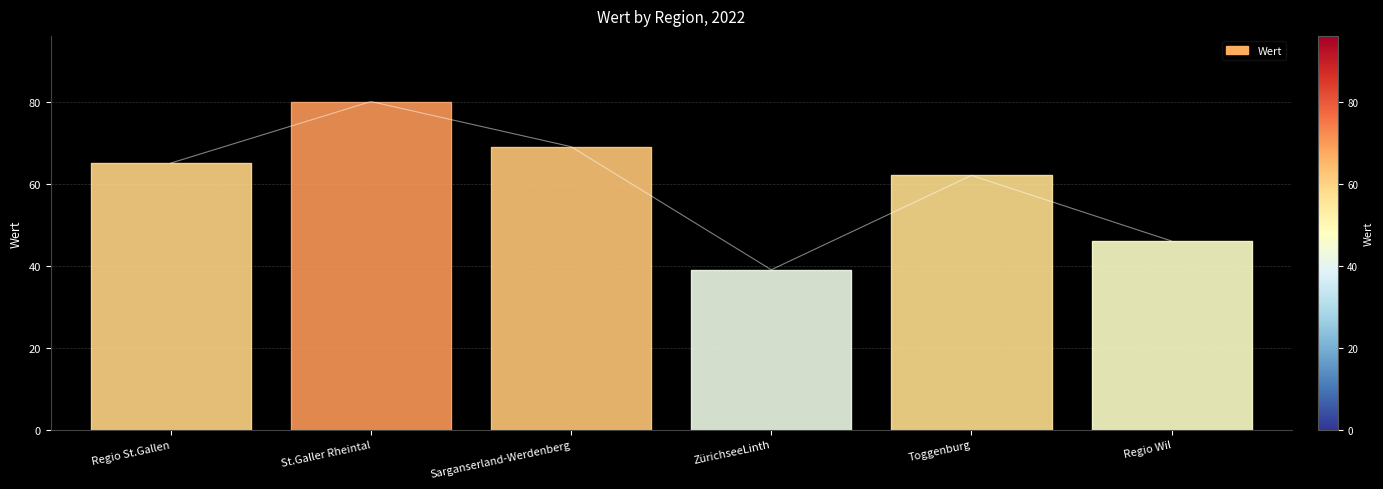

Rank the categories by value from highest to lowest.

St.Galler Rheintal, Sarganserland-Werdenberg, Regio St.Gallen, Toggenburg, Regio Wil, ZürichseeLinth